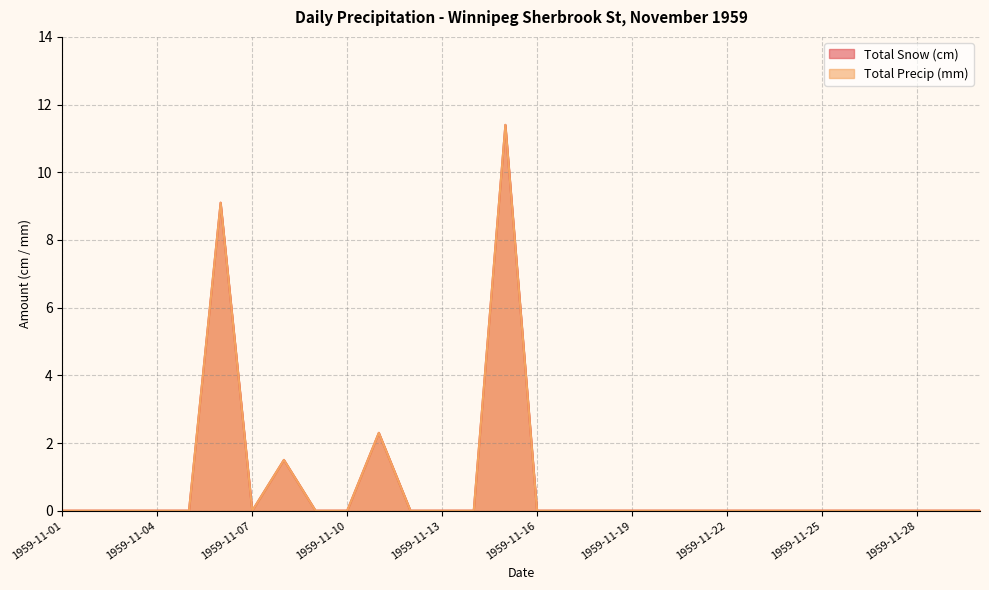

True or false: Total Snow (cm) and Total Precip (mm) cross at least once.

False